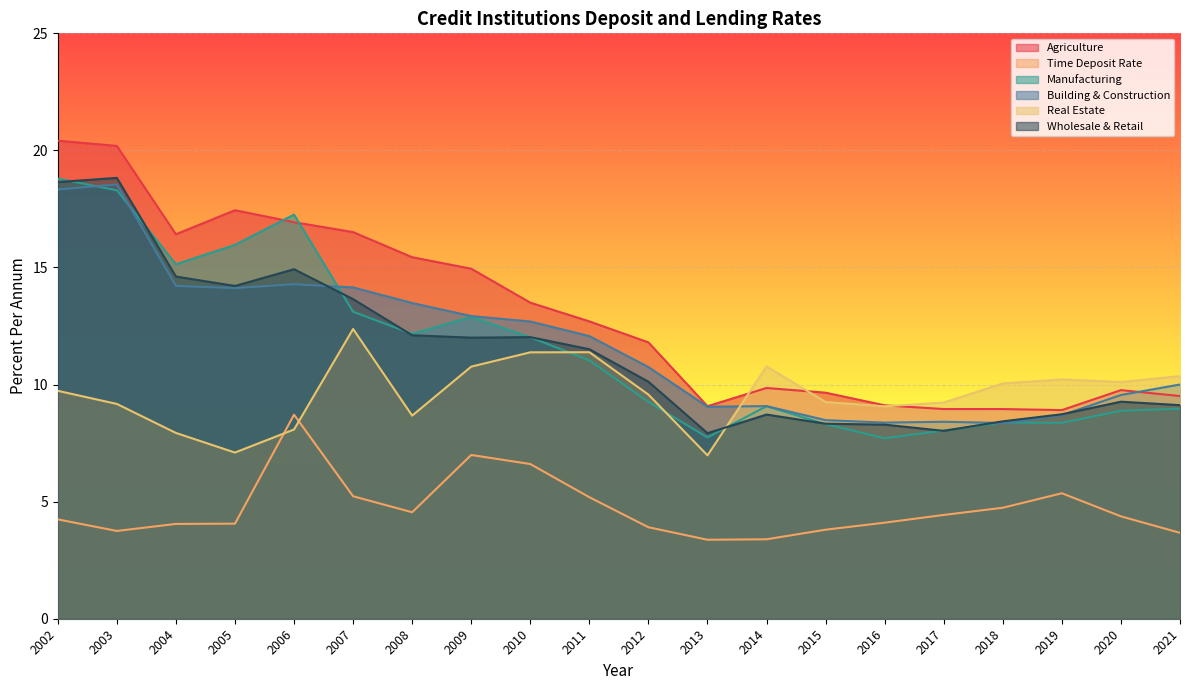

The value of Manufacturing at 2012 is 9.3. True or false?

True